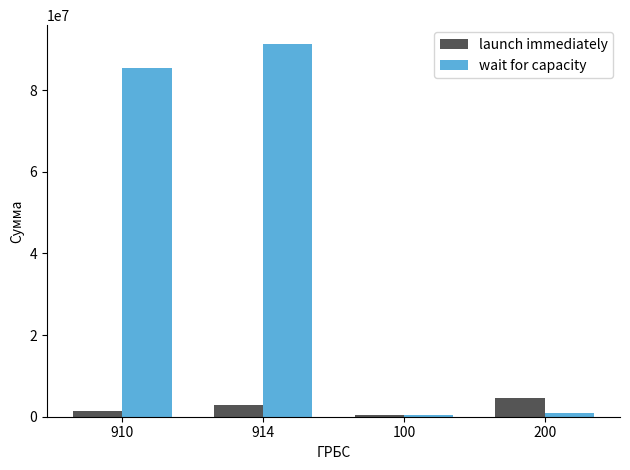

What is the smallest value displayed?

316821.3